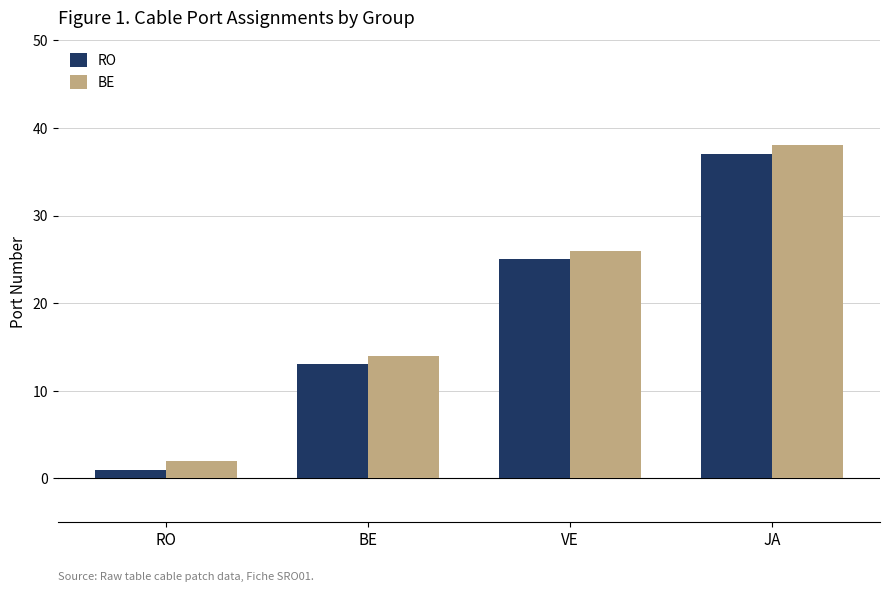

Is the value of RO at JA greater than the value of BE at VE?

Yes